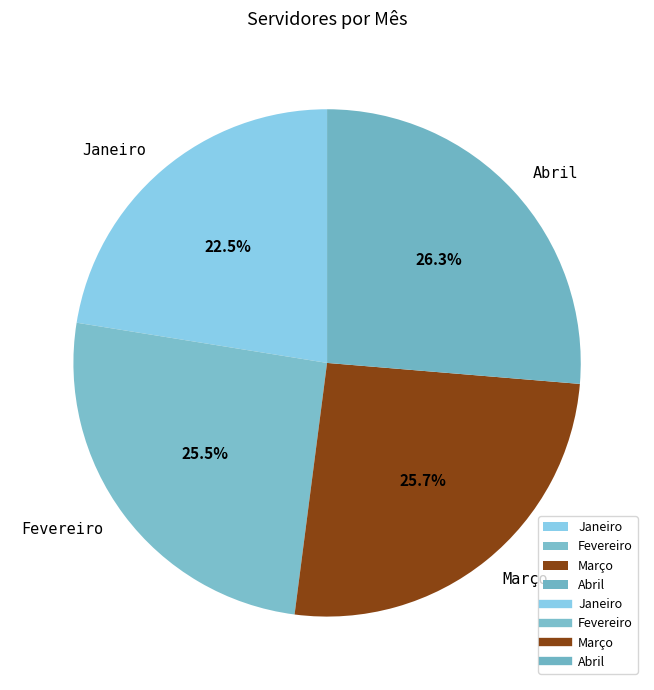

Is Abril the majority of the pie?

No